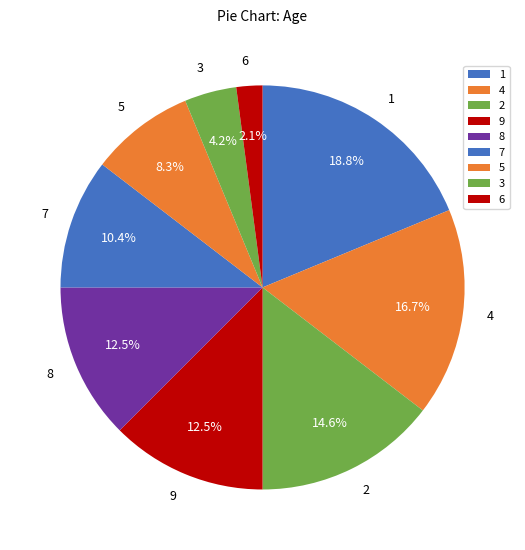

Which category has the smallest portion of the pie?

6